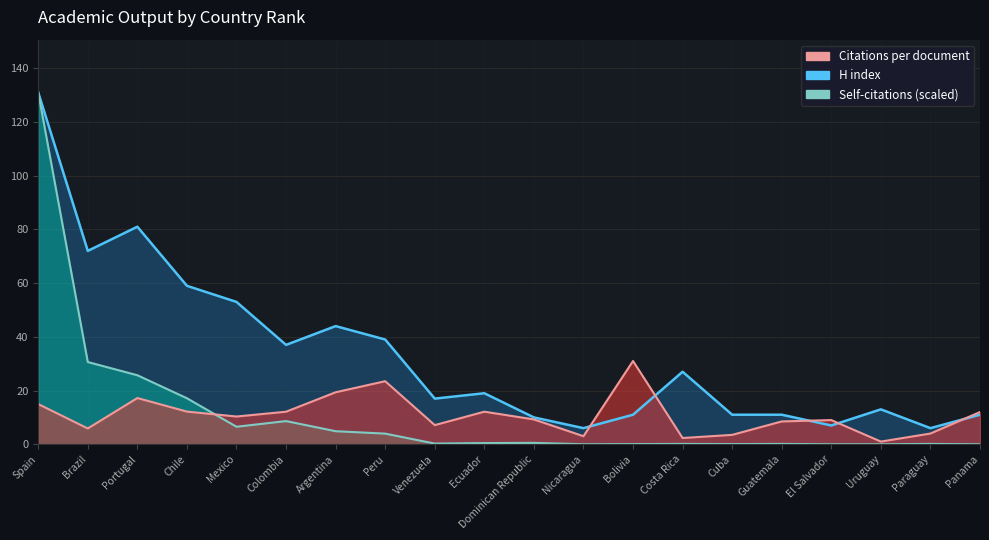

True or false: Citations per document and Self-citations cross at least once.

True